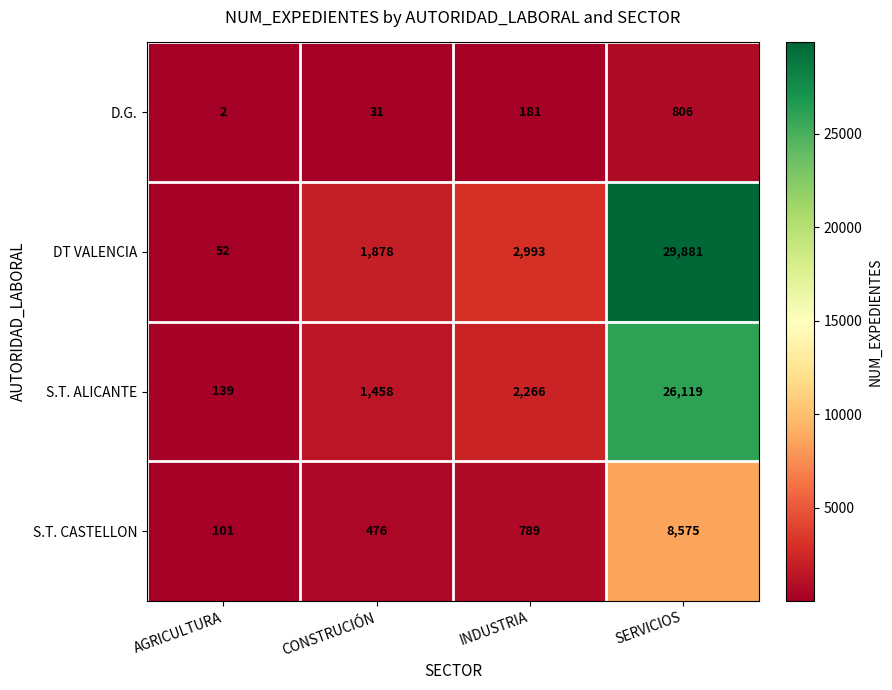

Reading left to right, list all the values displayed in this chart.

D.G.: 2	31	181	806
DT VALENCIA: 52	1878	2993	29881
S.T. ALICANTE: 139	1458	2266	26119
S.T. CASTELLON: 101	476	789	8575